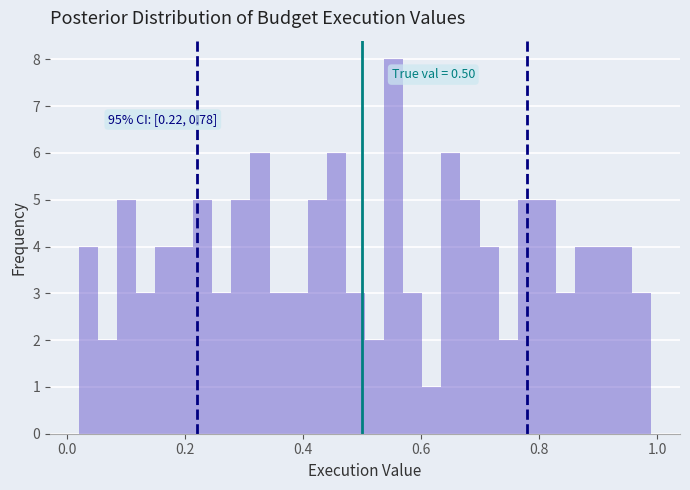

Around what value on the x-axis is the tallest bar? Give the approximate position of its centre, as read against the axis.

0.56